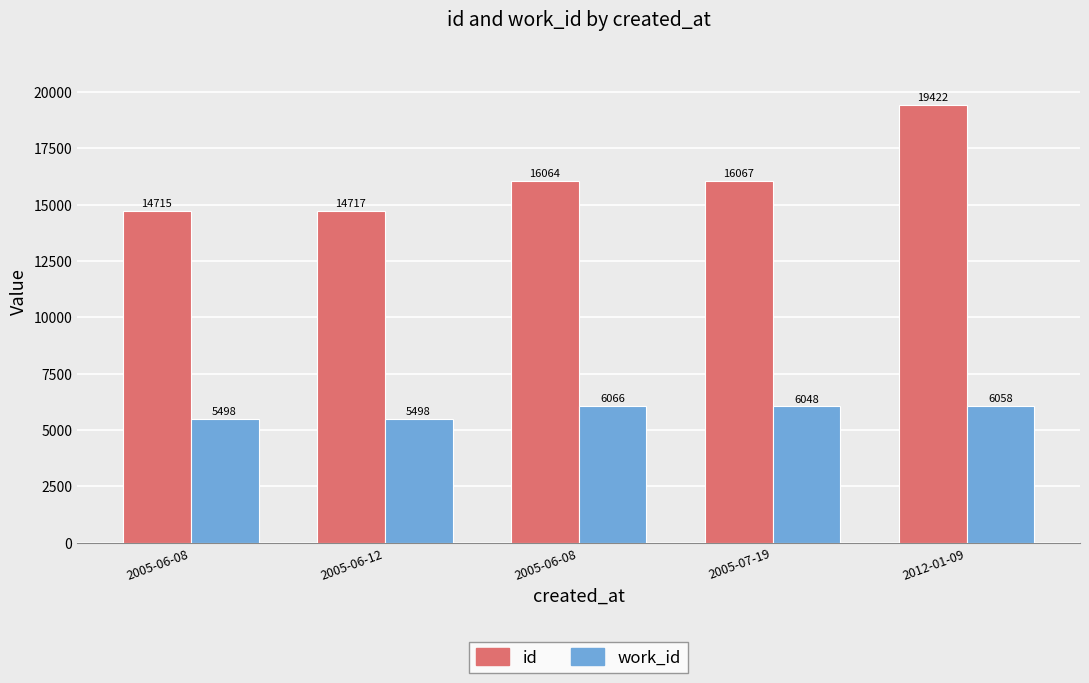

What are all the series names shown in the legend?

id, work_id